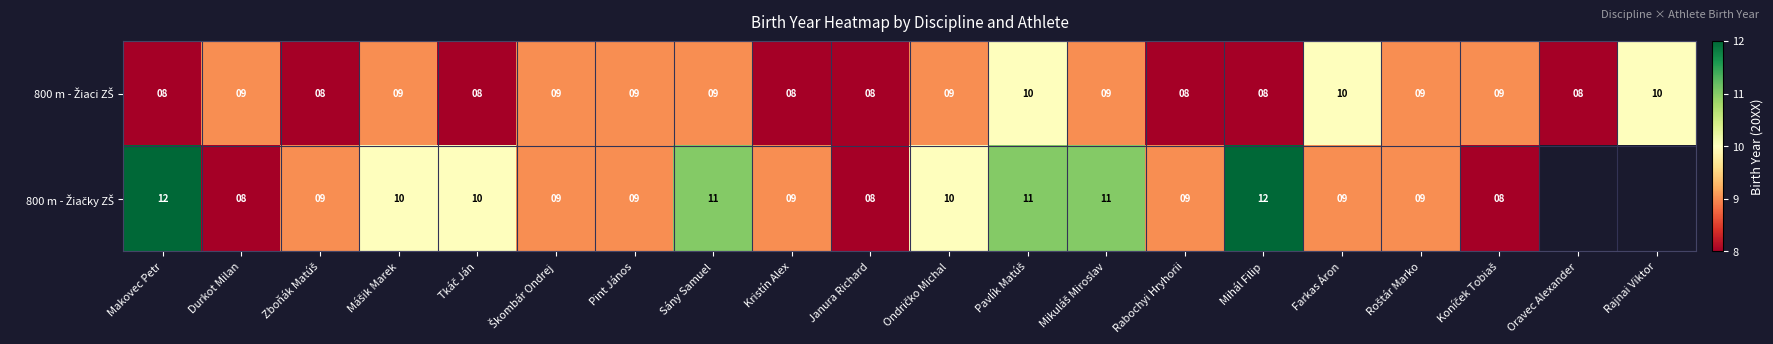

What is the total value across all series at Durkot Milan?

17